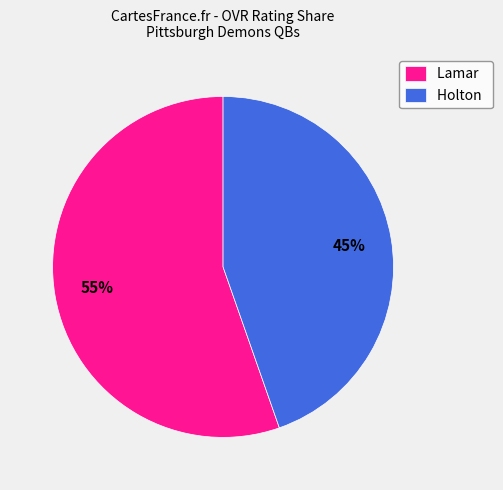

Does any single category account for the majority?

Yes